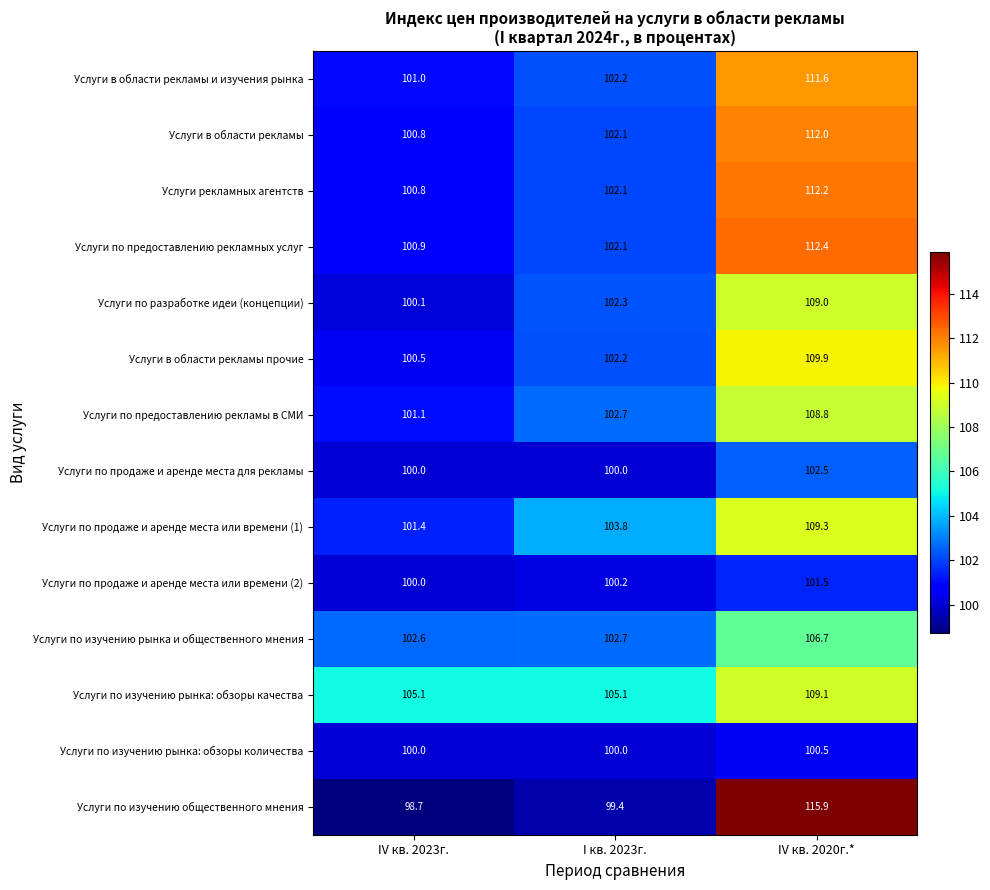

Where does the Услуги в области рекламы и изучения рынка series first go above 102?

I кв. 2023г.